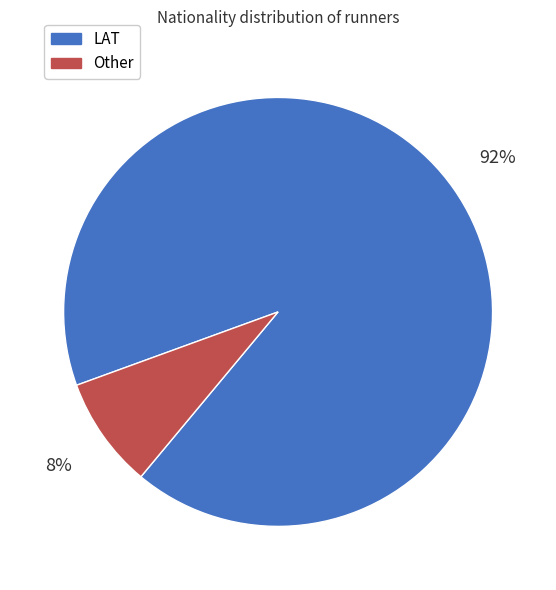

Does LAT represent more than half of the total?

Yes